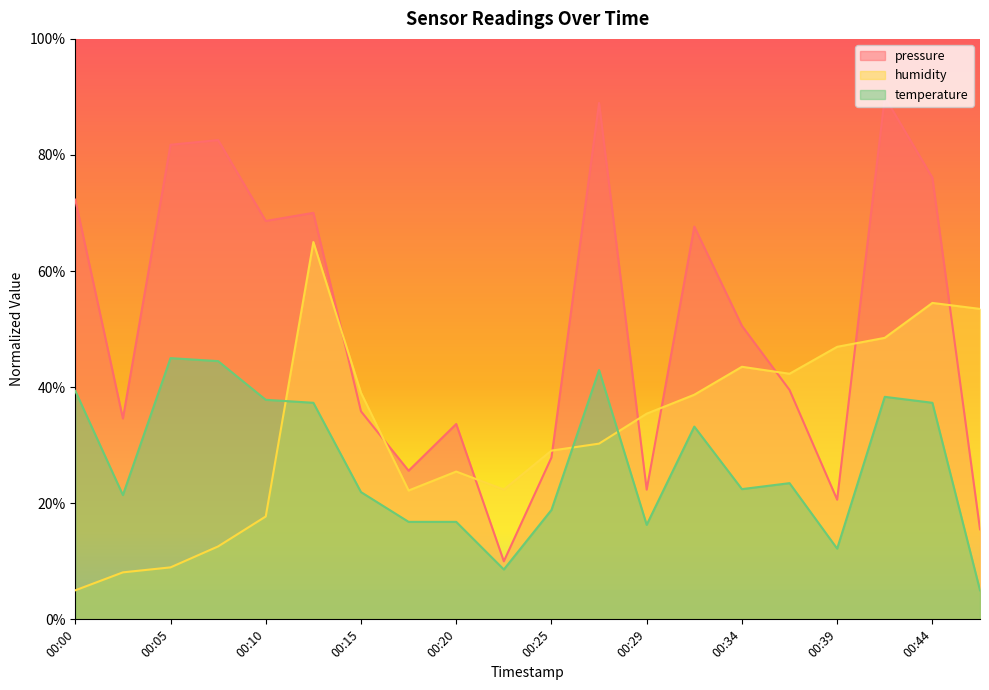

What is the value of the temperature point at the 18th from the left?

38.3